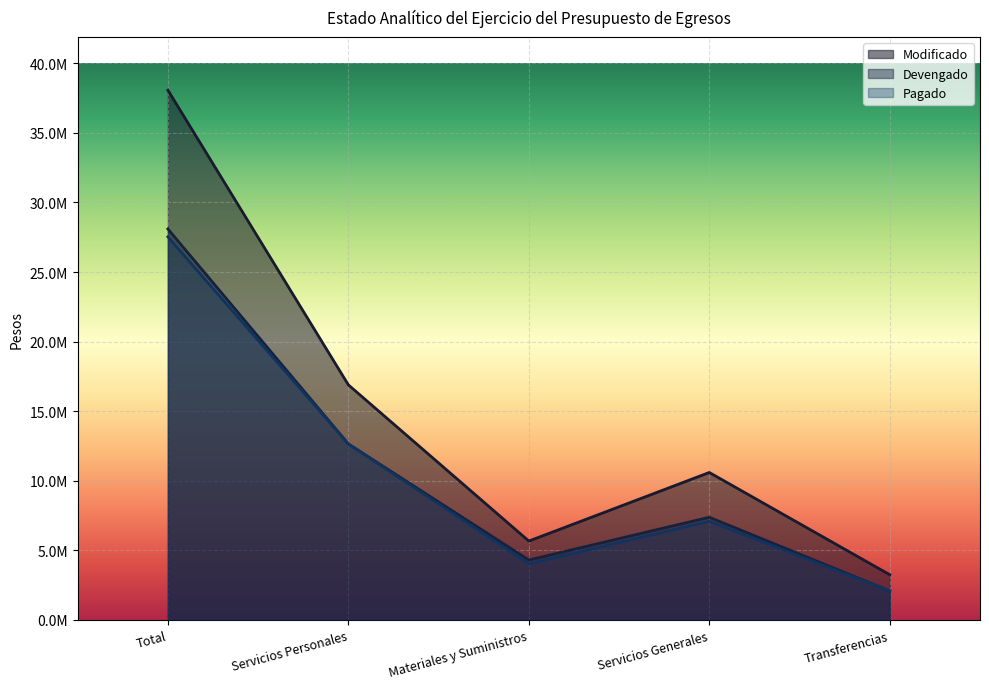

True or false: Modificado and Pagado cross at least once.

False